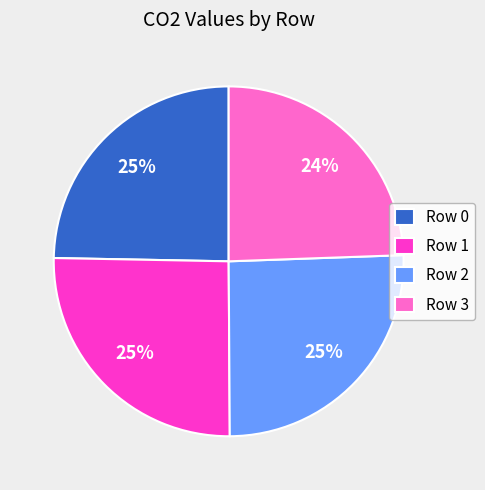

Combined, do Row 0 and Row 3 account for over 50%?

No